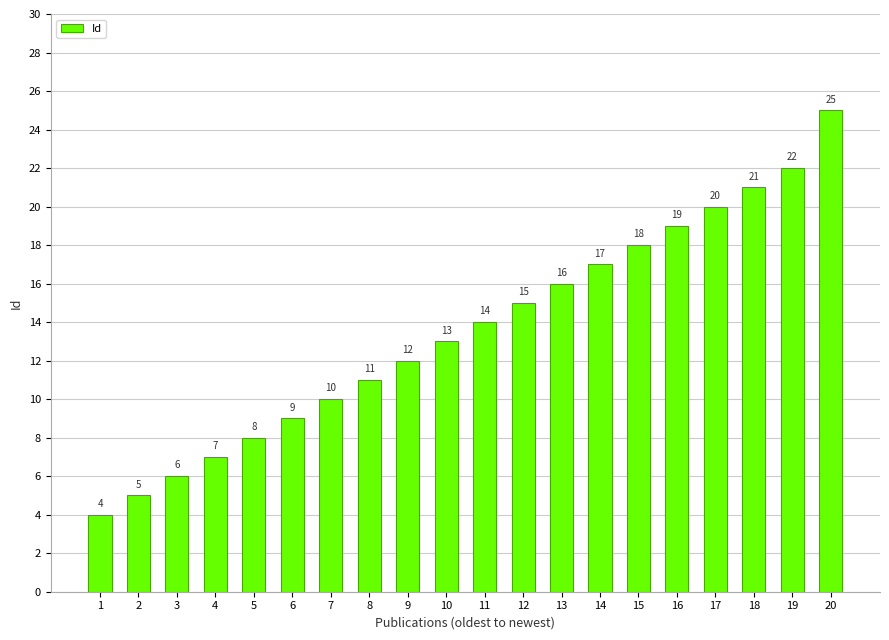

What is the difference between the maximum and minimum values?

21